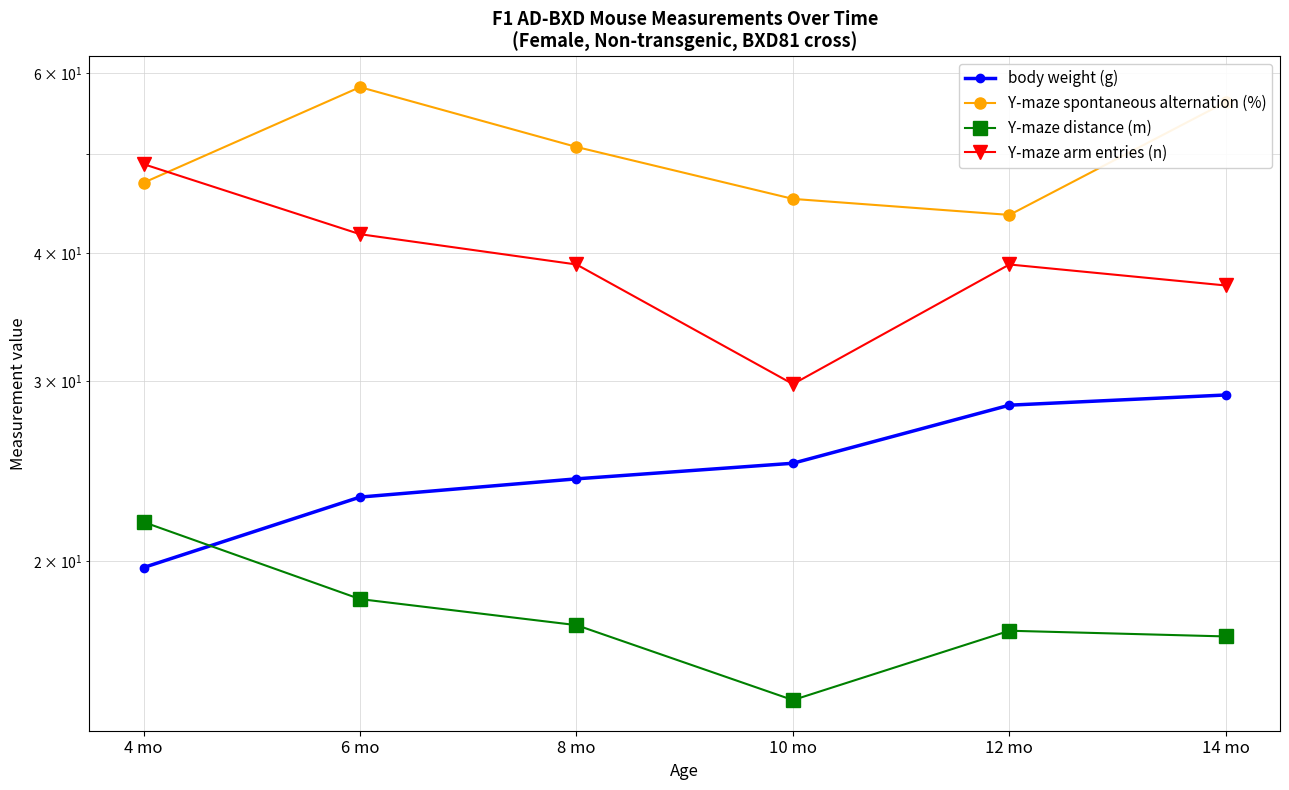

Rank the series at 14 mo from lowest to highest value.

Y-maze distance (m), body weight (g), Y-maze arm entries (n), Y-maze spontaneous alternation (%)